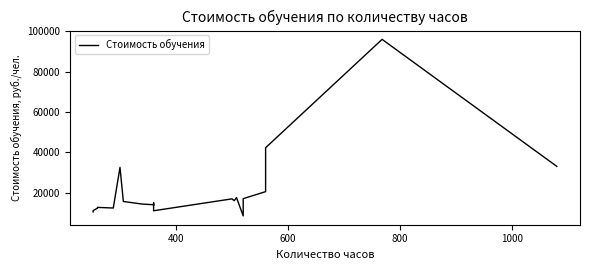

What is the greatest value displayed?

96000